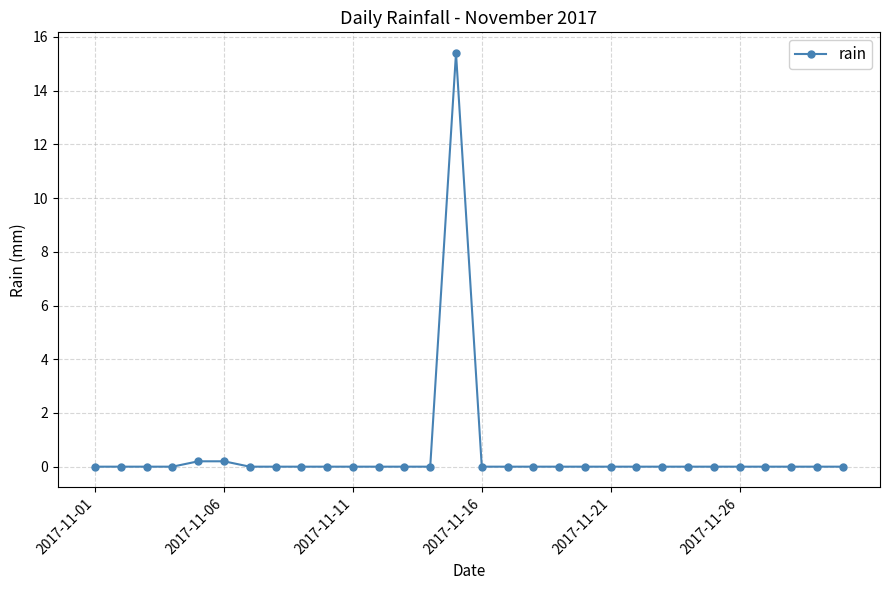

Is this an area chart (filled region under the line)?

No